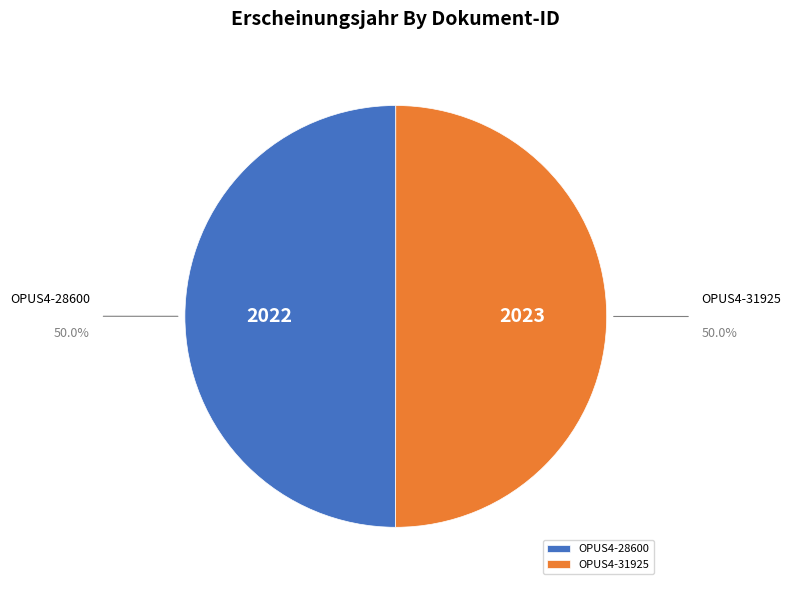

Approximately how many times larger is the value at OPUS4-28600 compared to OPUS4-31925?

1.0